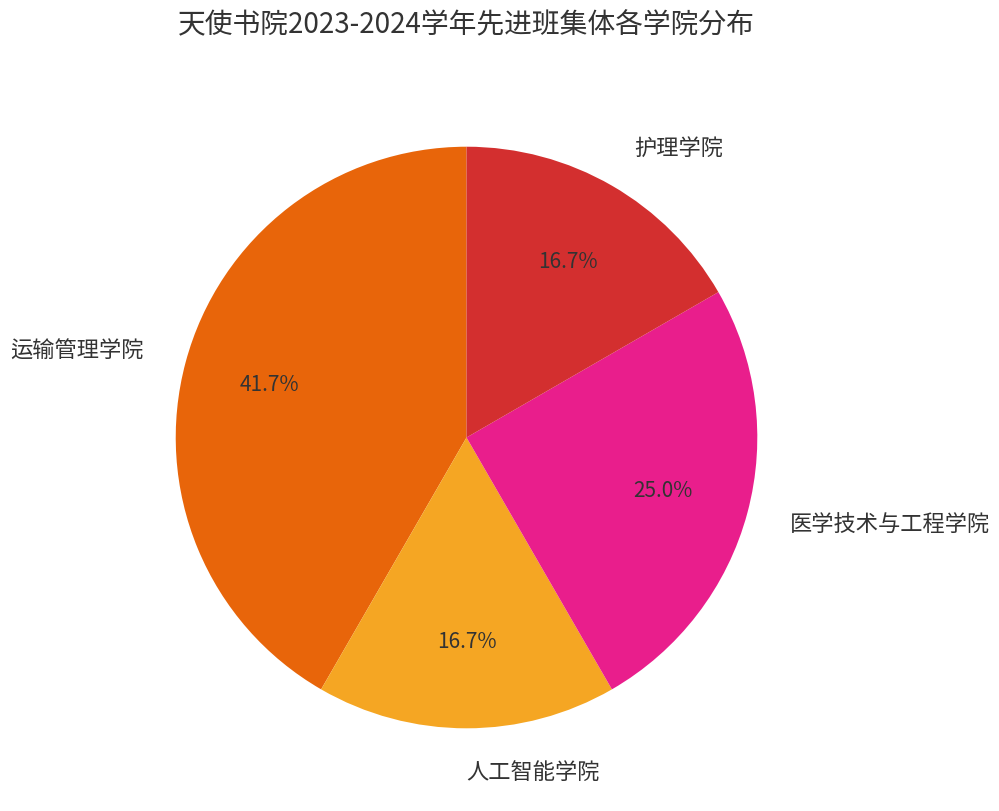

Count the number of slices in the pie.

4